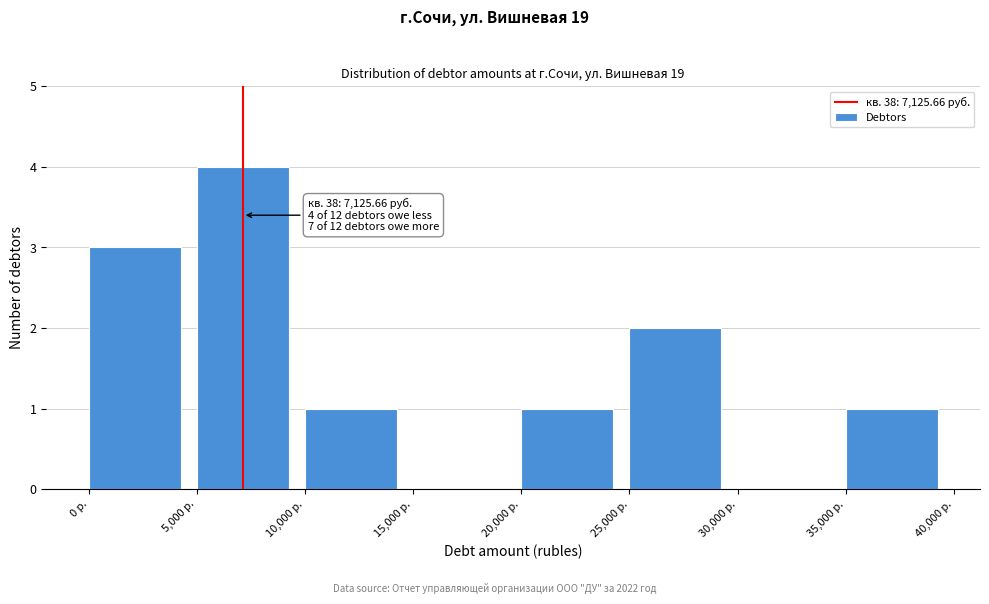

Over which range of the x-axis is the bar tallest?

5000 to 10000